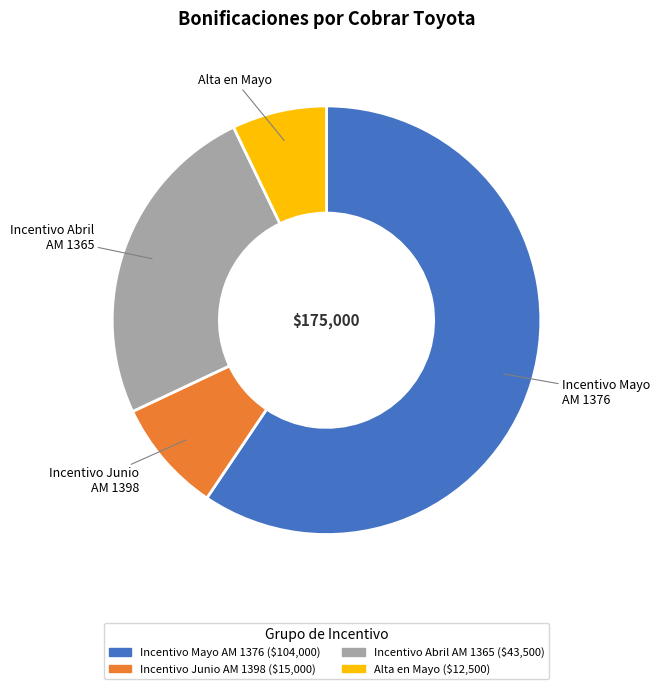

Does any single category account for the majority?

Yes